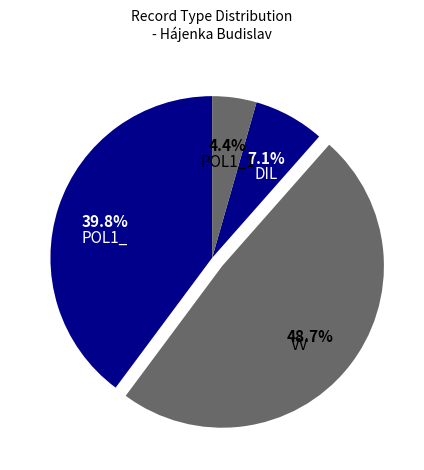

What is the ratio of the value at DIL to the value at POL1_1?

1.6